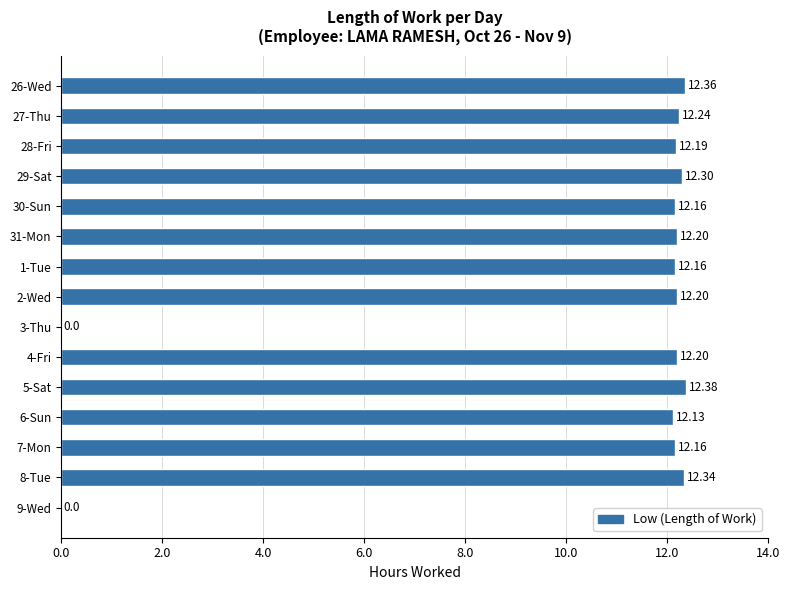

Which has a higher value, 28-Fri or 8-Tue?

8-Tue